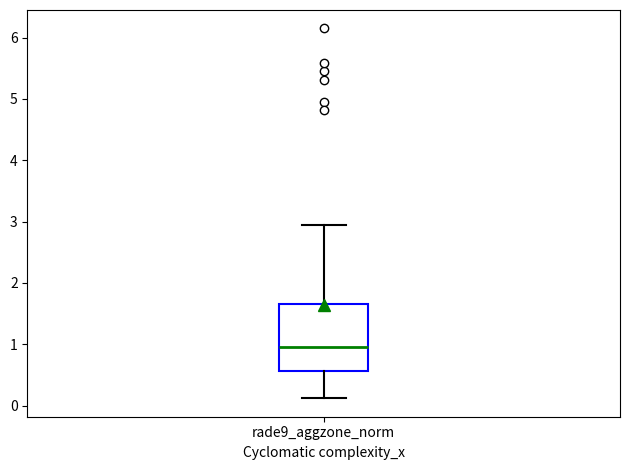

Transcribe this box plot: give where the median line is, the range the box spans, and where the two whiskers end, as read against the y-axis. The values are not printed on the chart, so give them approximately, as read against the axis.

median 1.0, box 0.6 to 1.7, whiskers 0.1 to 2.9